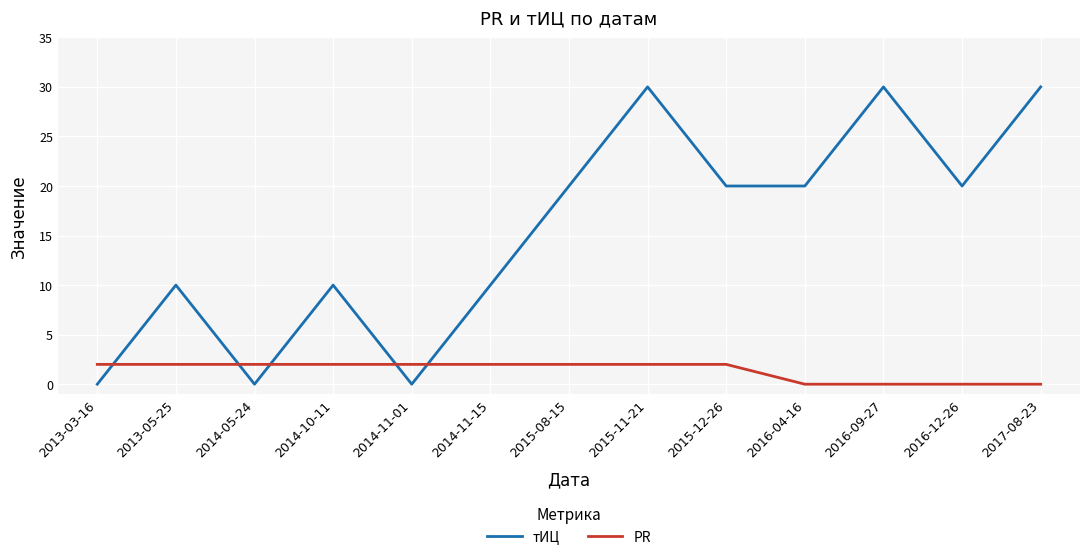

Count the тИЦ values in the range 10 to 20.

7